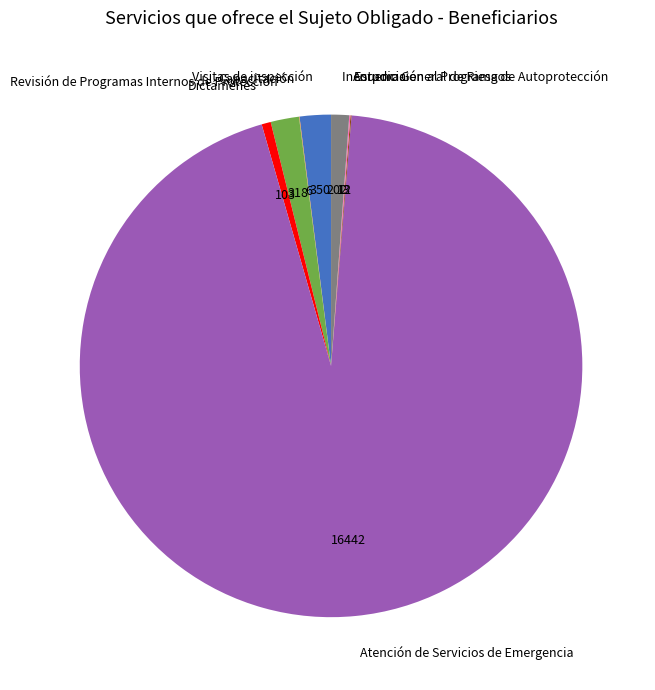

Which category has the biggest portion of the pie?

Atención de Servicios de Emergencia